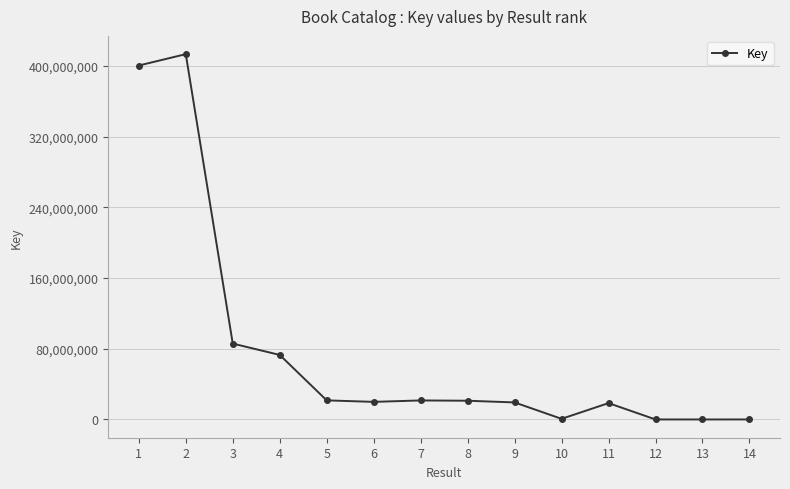

What is the value of the 7th point from the left?

21519102